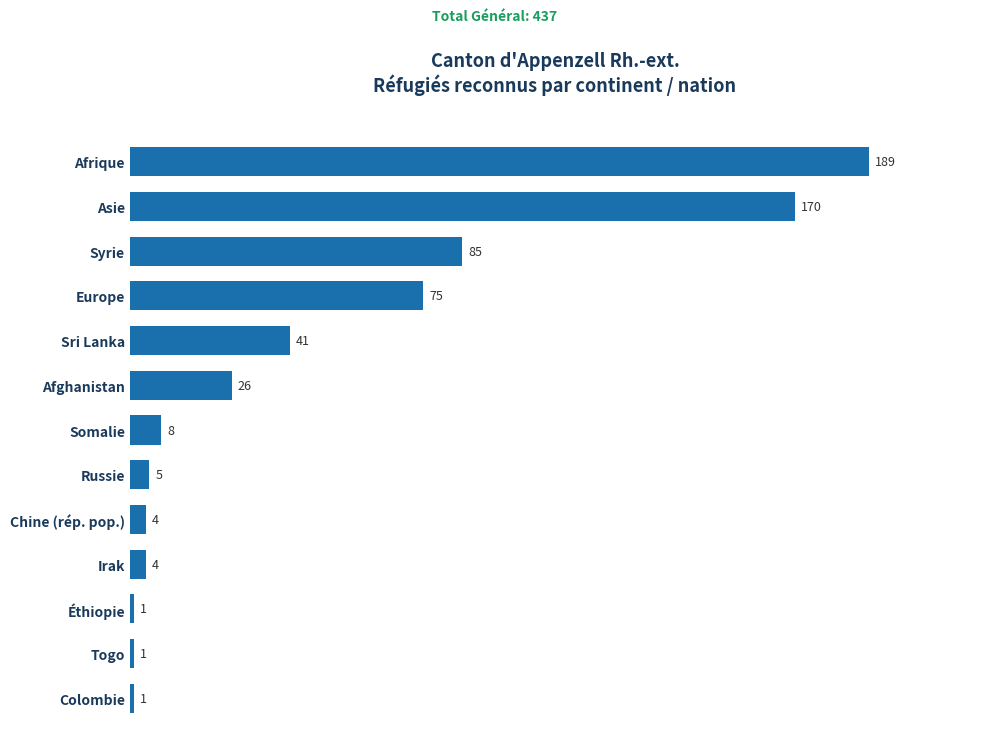

At which label is the value closest to 95?

Syrie